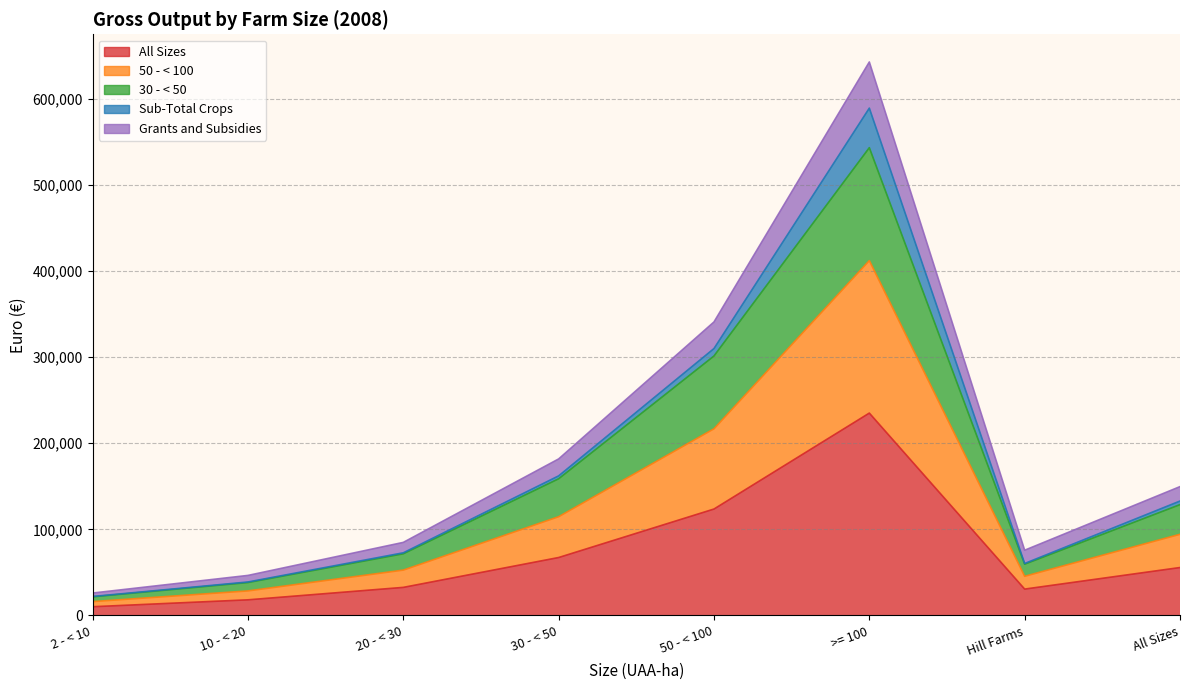

What is the difference between the highest and lowest values at 30 - < 50?

114434